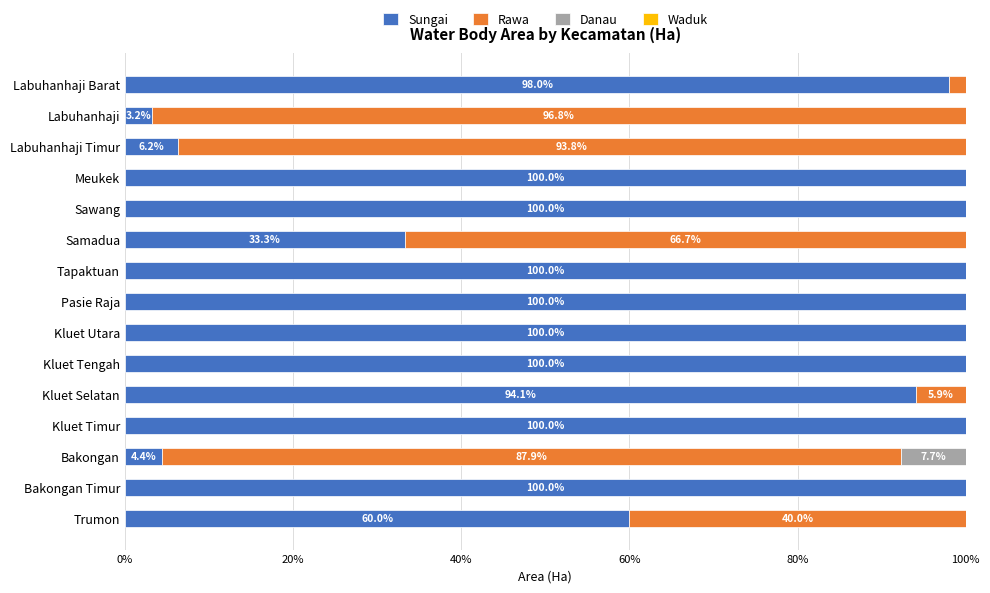

Is it true that Sungai equals 100.0 at Meukek?

True